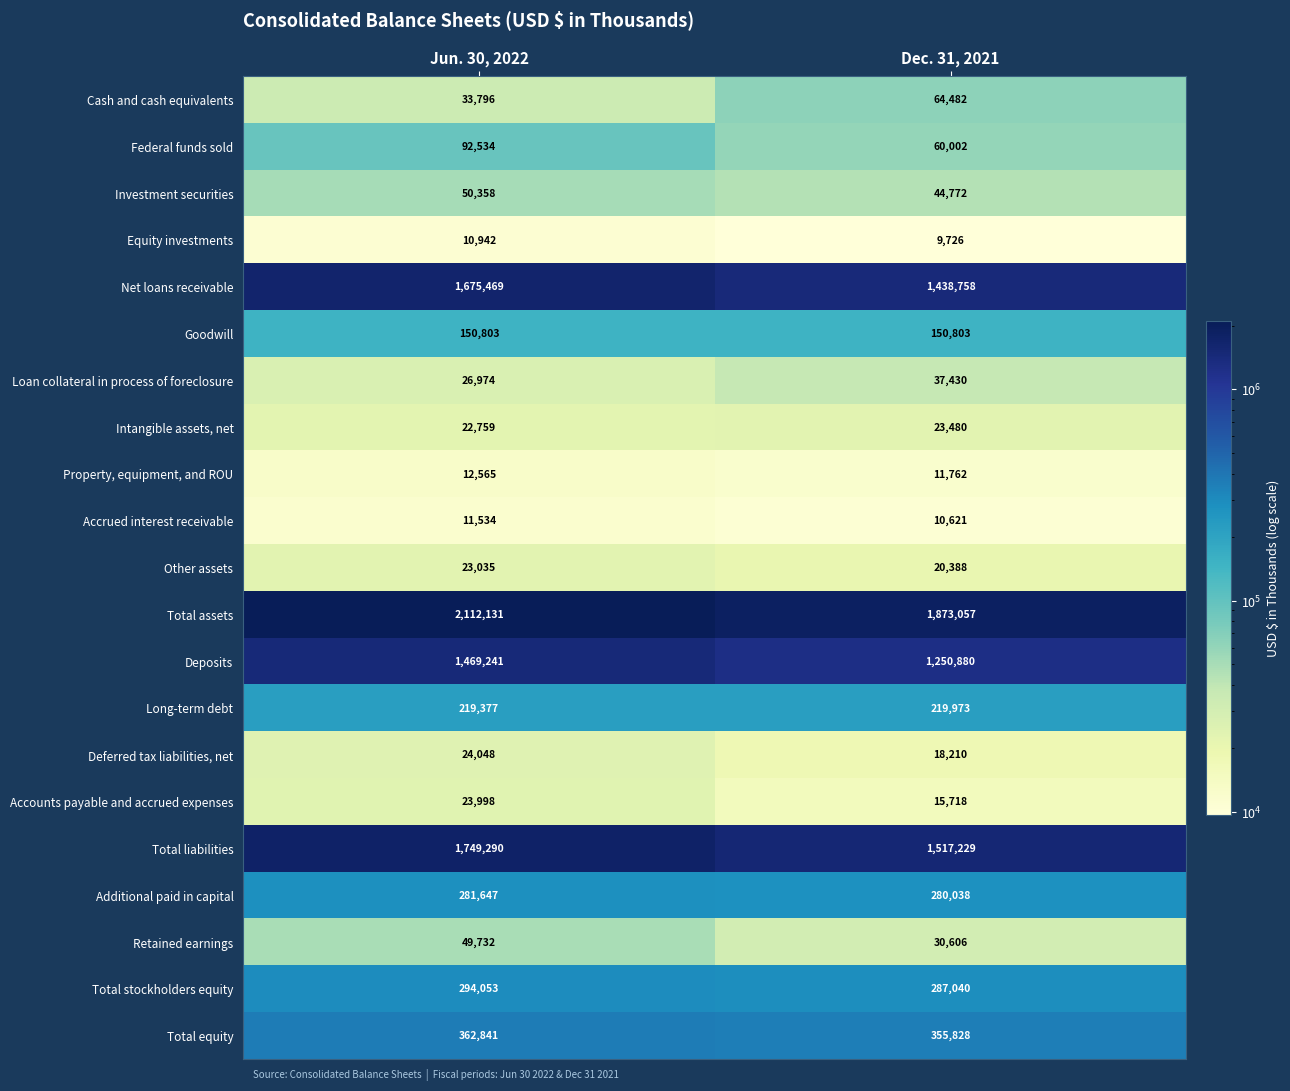

Which series has the largest total across all categories?

Total assets